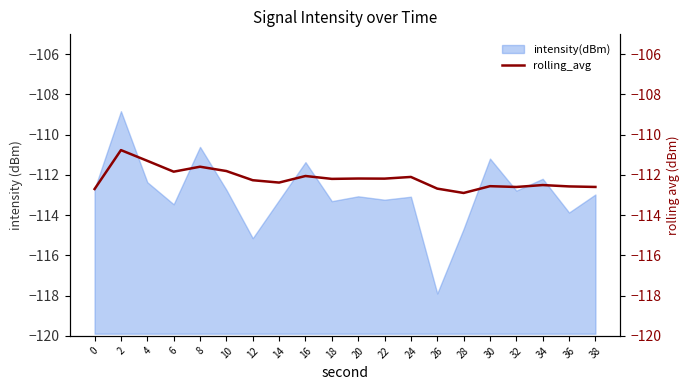

What is the change in value from 6 to 16?

-0.2